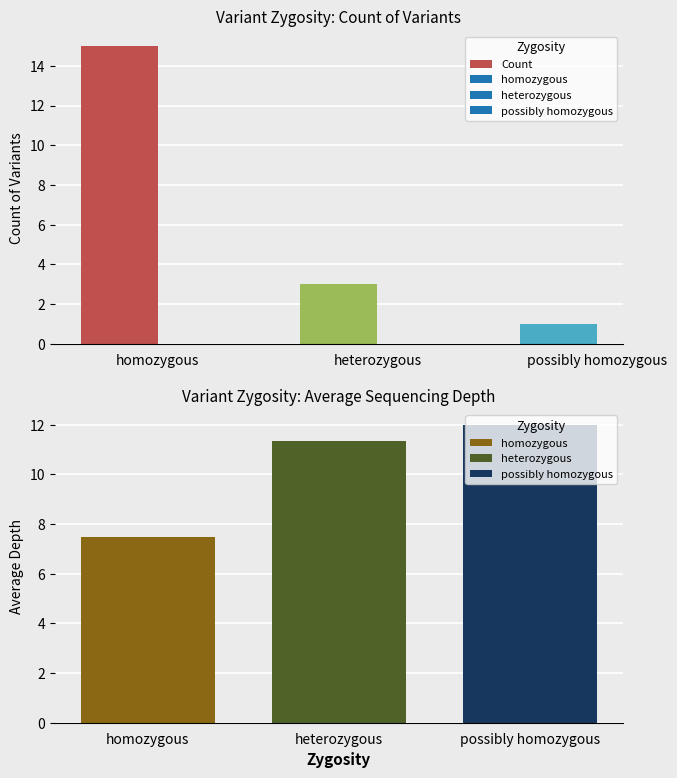

List the labels in order of value, smallest first.

possibly homozygous, heterozygous, homozygous